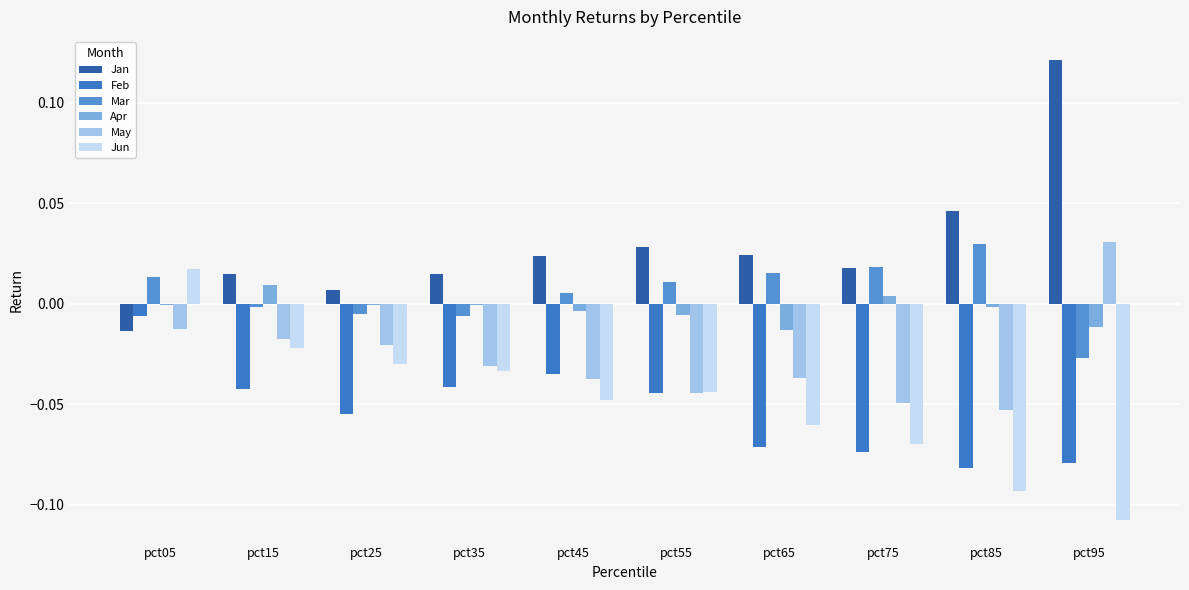

What are all the series names shown in the legend?

Jan, Feb, Mar, Apr, May, Jun